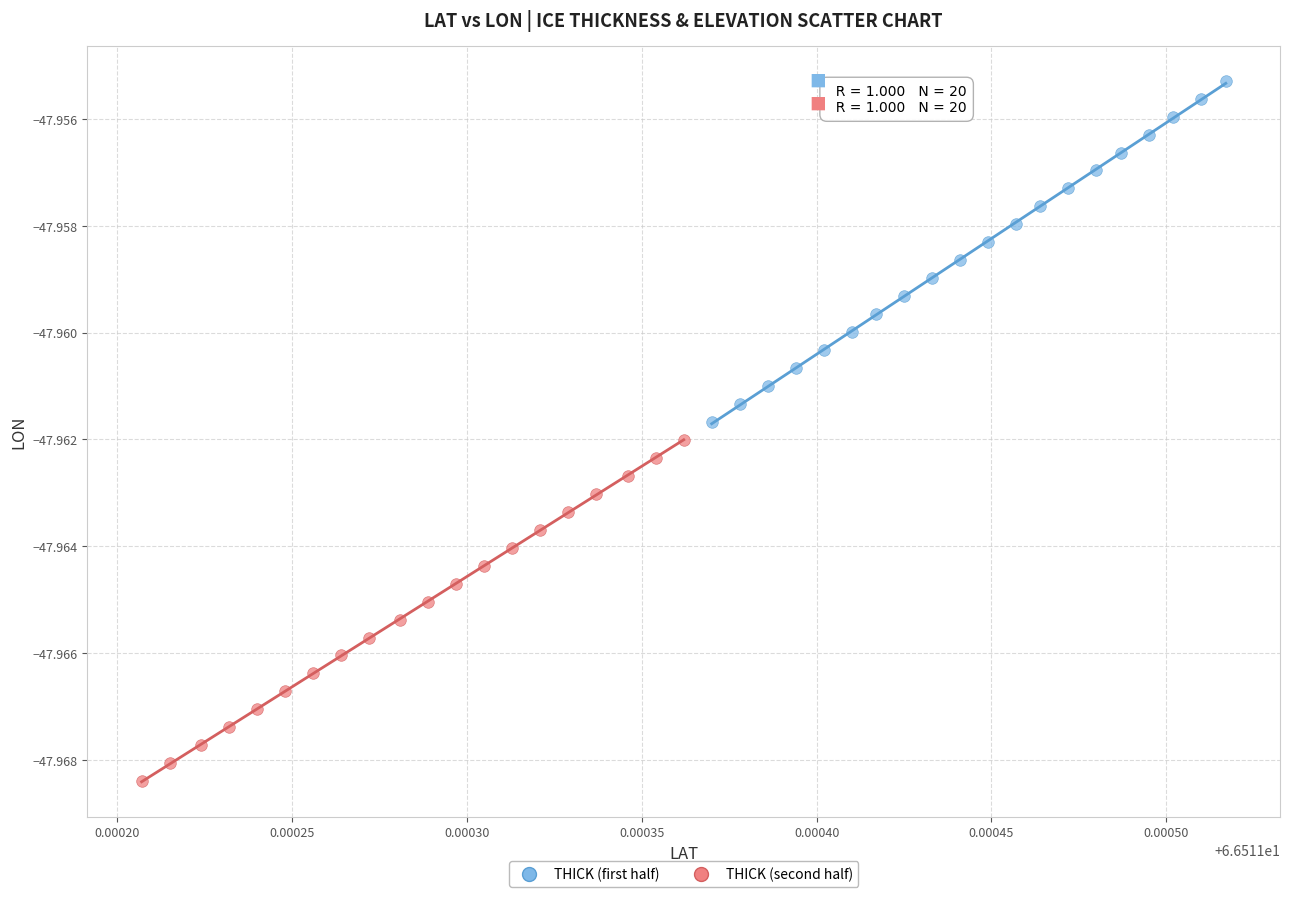

Which series has the largest Y range (max minus min)?

THICK (first half)